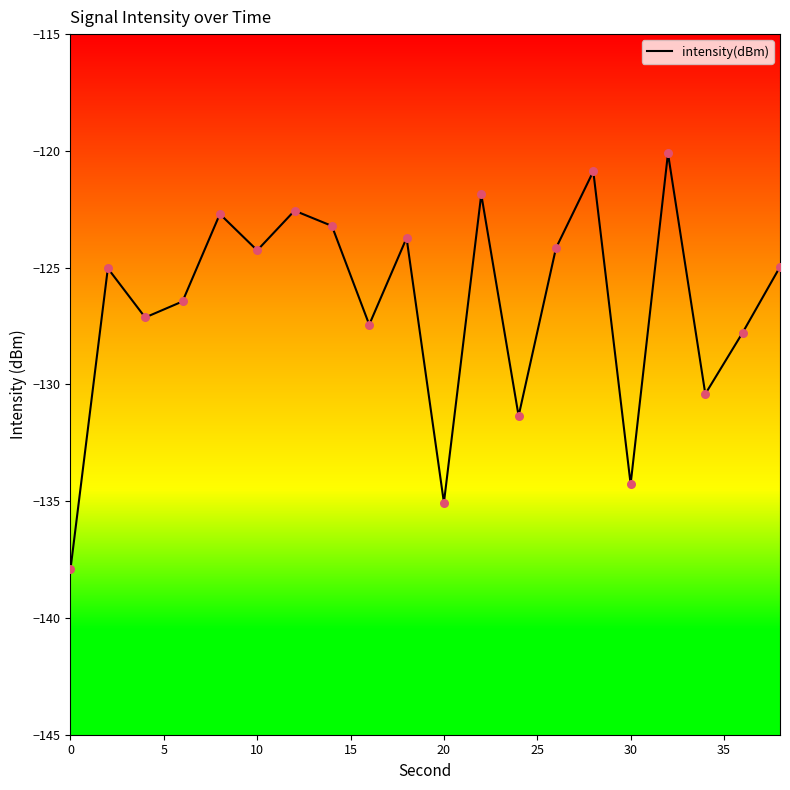

What is the smallest value displayed?

-137.9